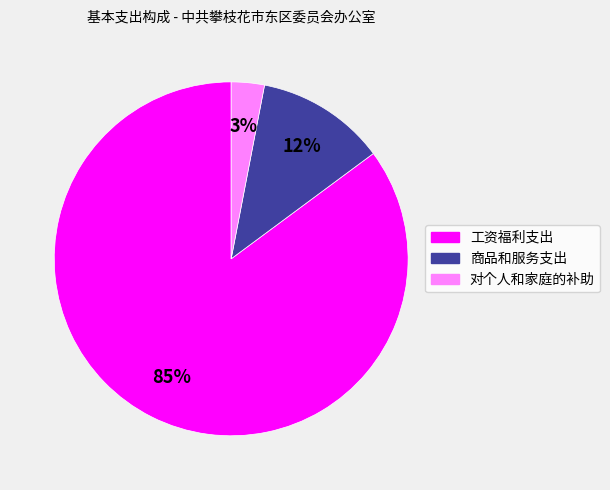

Which slice is the largest?

工资福利支出